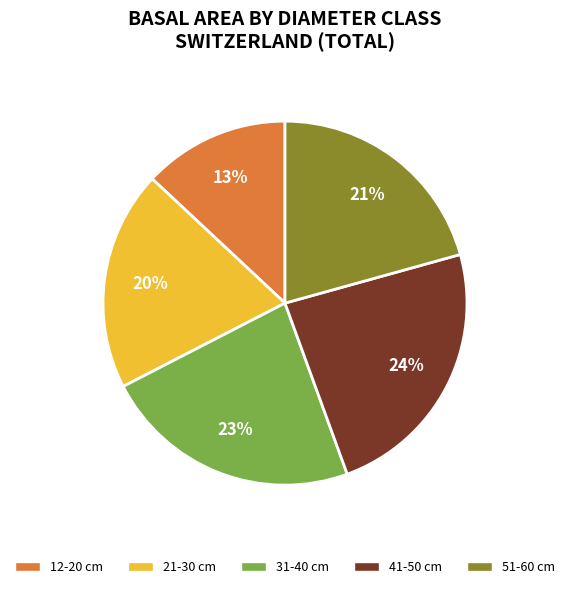

What percentage is the 51-60 cm slice, to the nearest percent?

21%